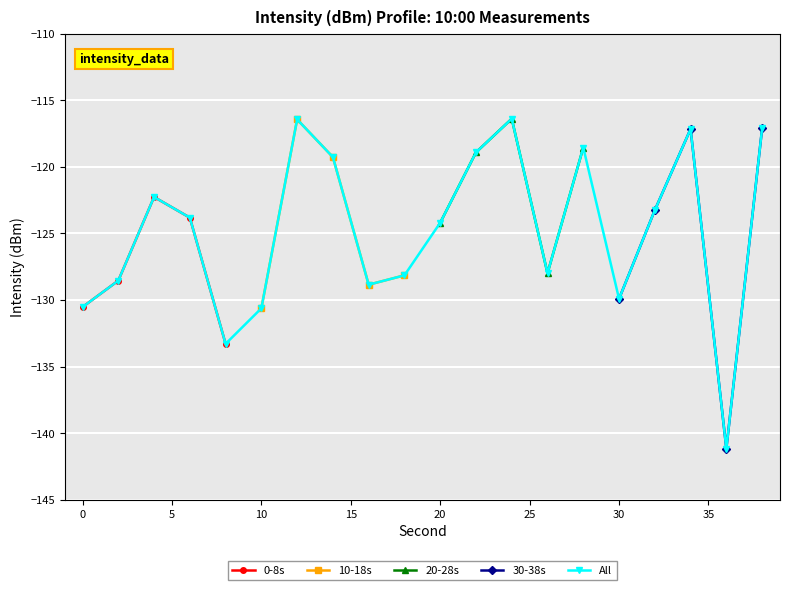

What is the value of the 11th point from the left?

-124.2